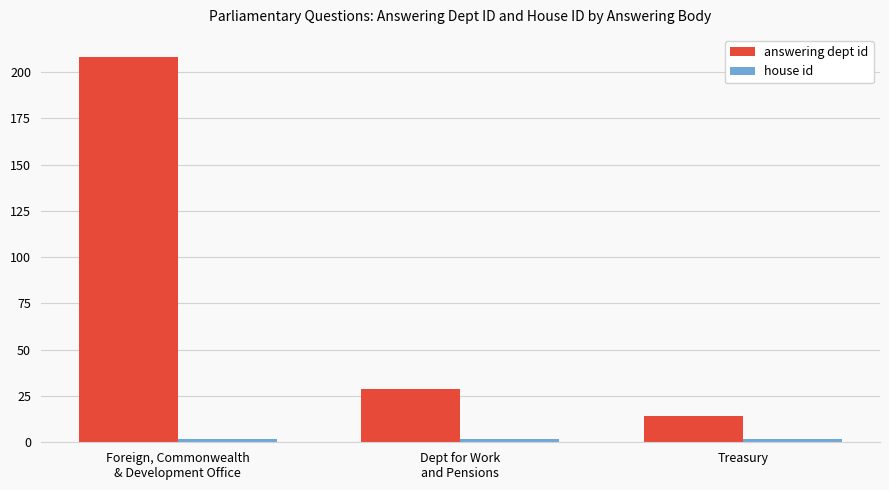

Which series has the largest total across all categories?

answering dept id